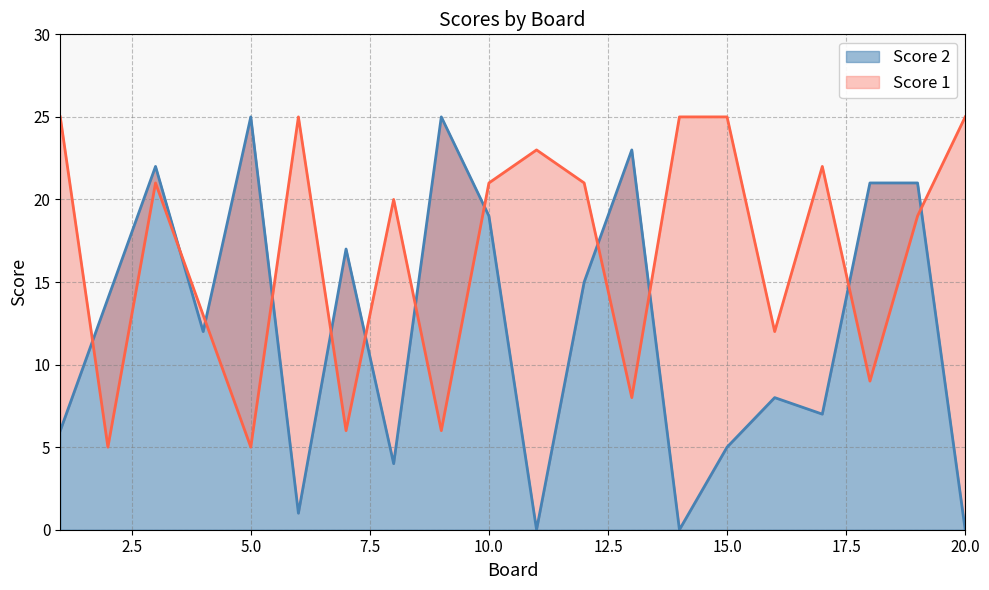

What are all the series names shown in the legend?

Score 1, Score 2